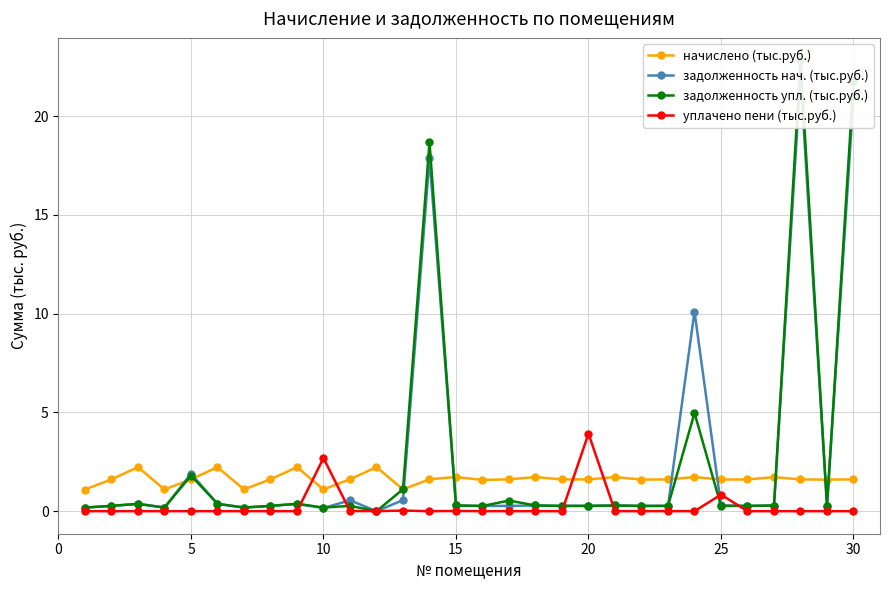

What is the maximum value for начислено (тыс.руб.)?

2.2